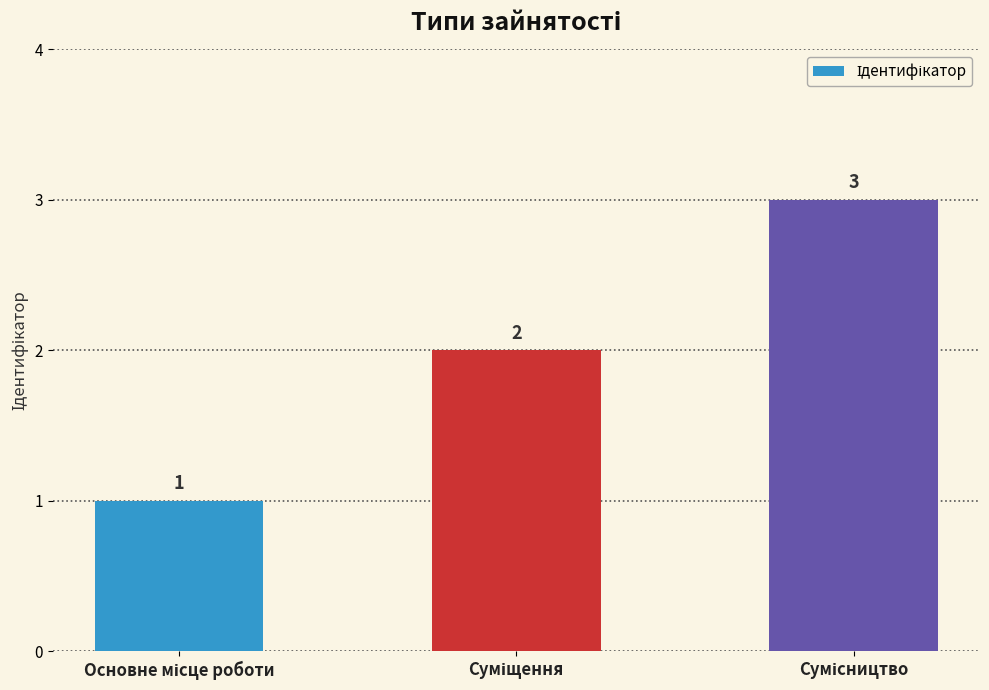

How many values are between 1 and 3?

3